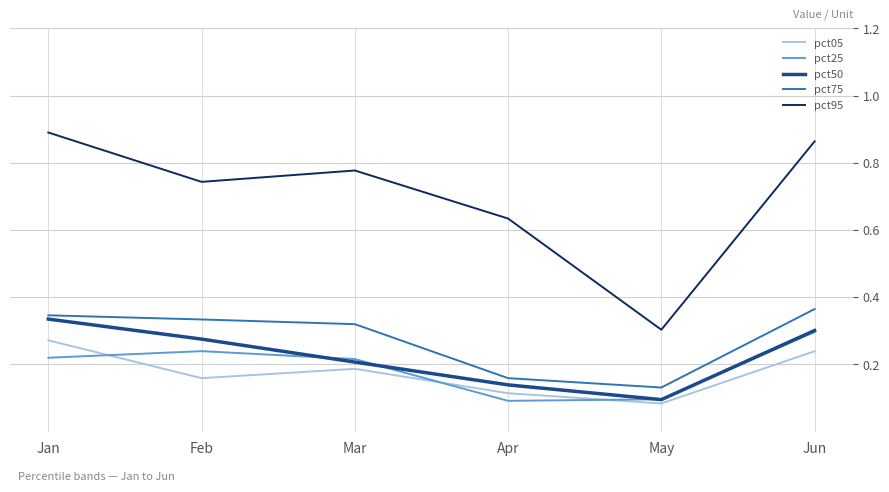

What is the sum of all pct25 values?

1.2